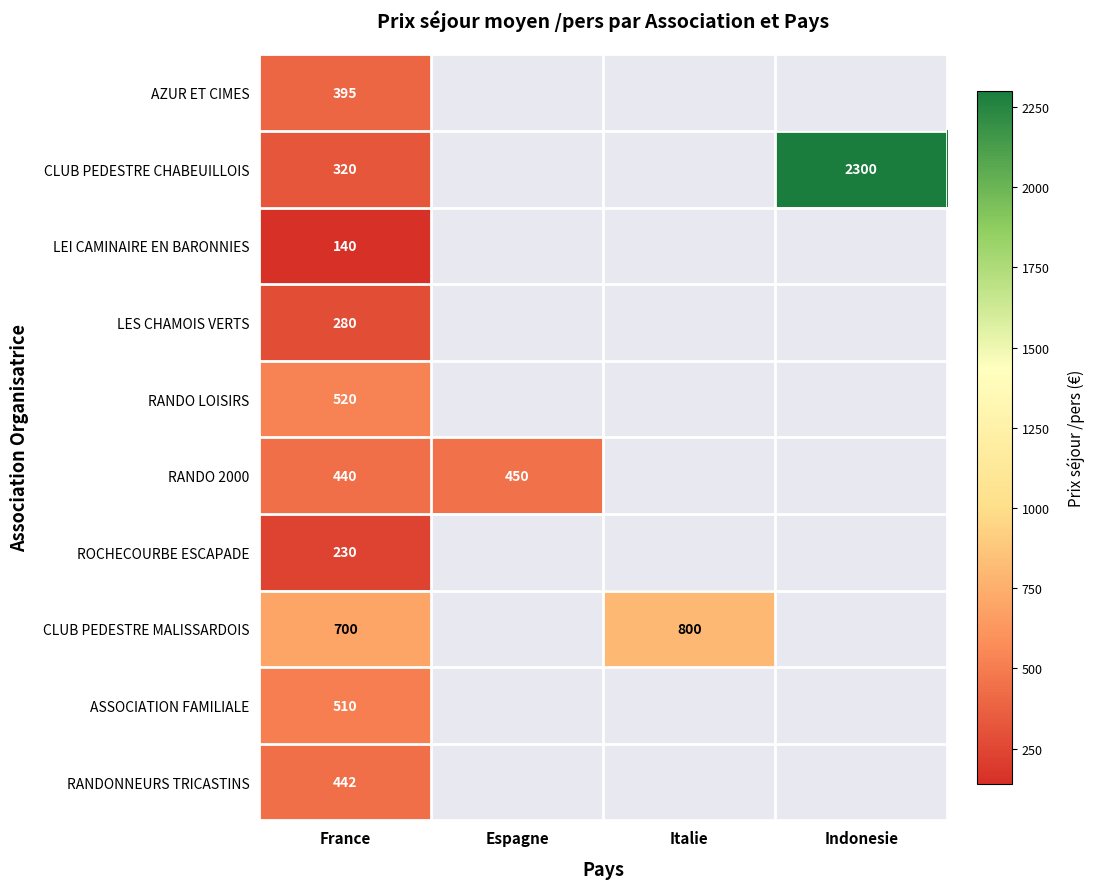

At France, list the series in order from smallest to largest.

LEI CAMINAIRE EN BARONNIES, ROCHECOURBE ESCAPADE, LES CHAMOIS VERTS, CLUB PEDESTRE CHABEUILLOIS, AZUR ET CIMES, RANDO 2000, RANDONNEURS TRICASTINS, ASSOCIATION FAMILIALE, RANDO LOISIRS, CLUB PEDESTRE MALISSARDOIS